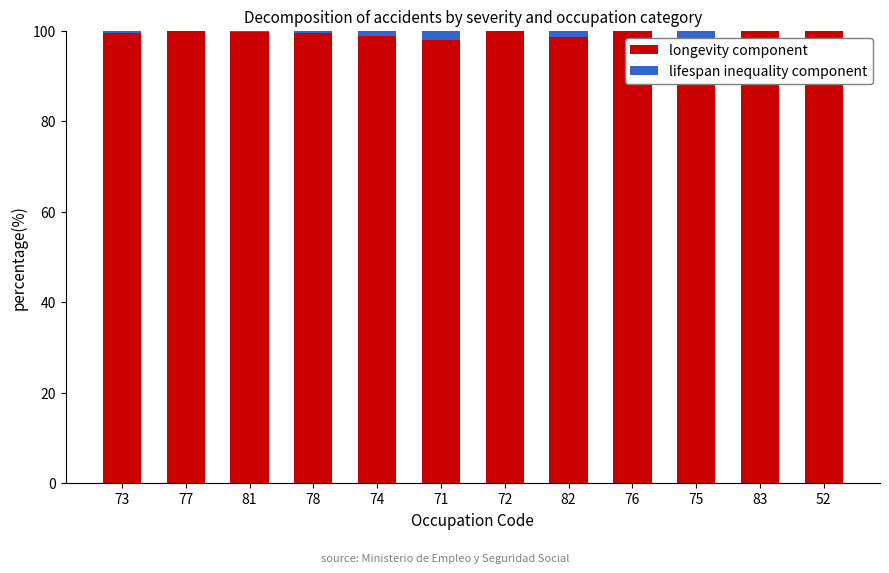

What is the label of the 12th bar from the left?

52